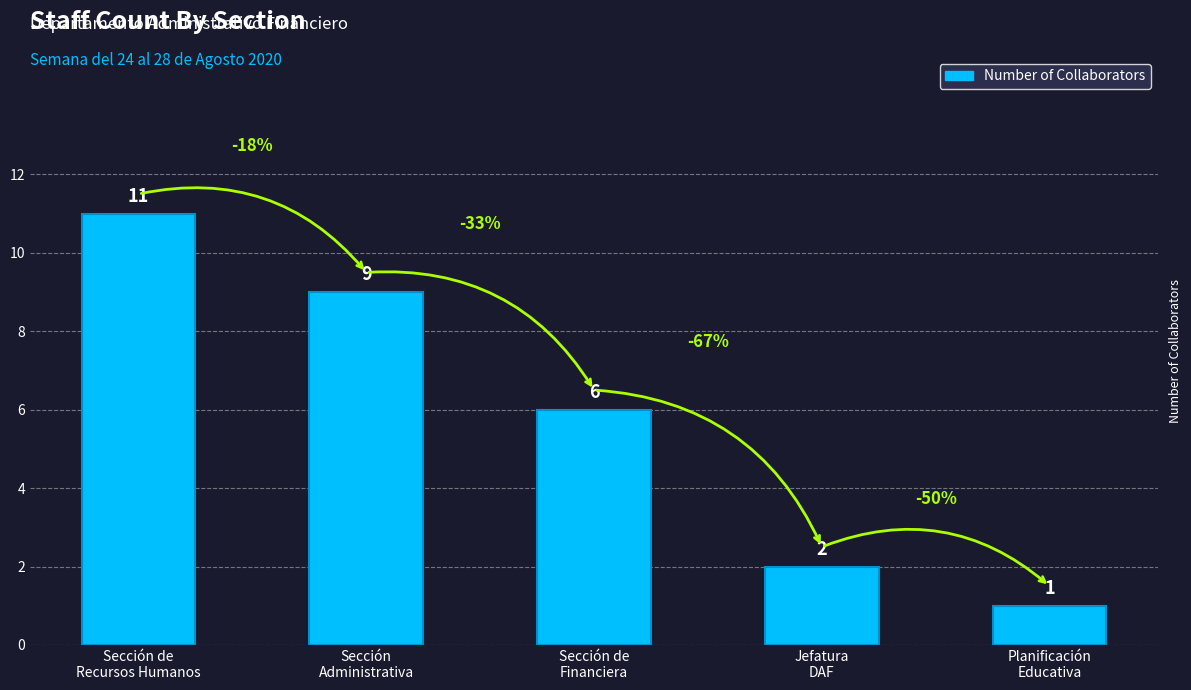

List the labels in order of value, largest first.

Sección de
Recursos Humanos, Sección
Administrativa, Sección de
Financiera, Jefatura
DAF, Planificación
Educativa